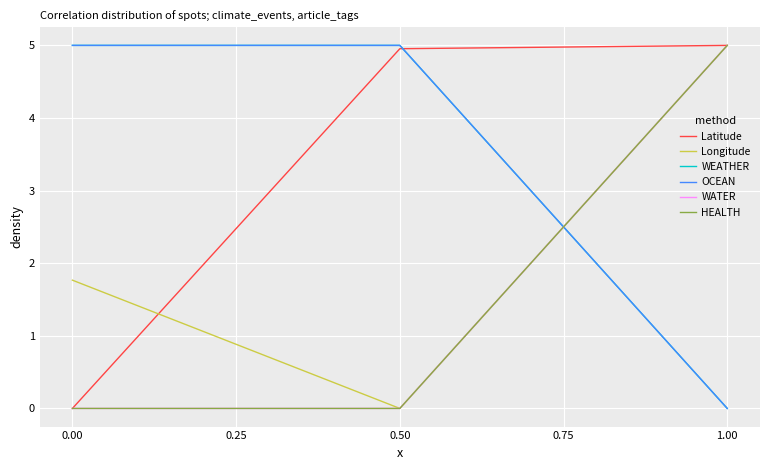

Is it true that HEALTH equals -1.9 at 0.00?

False